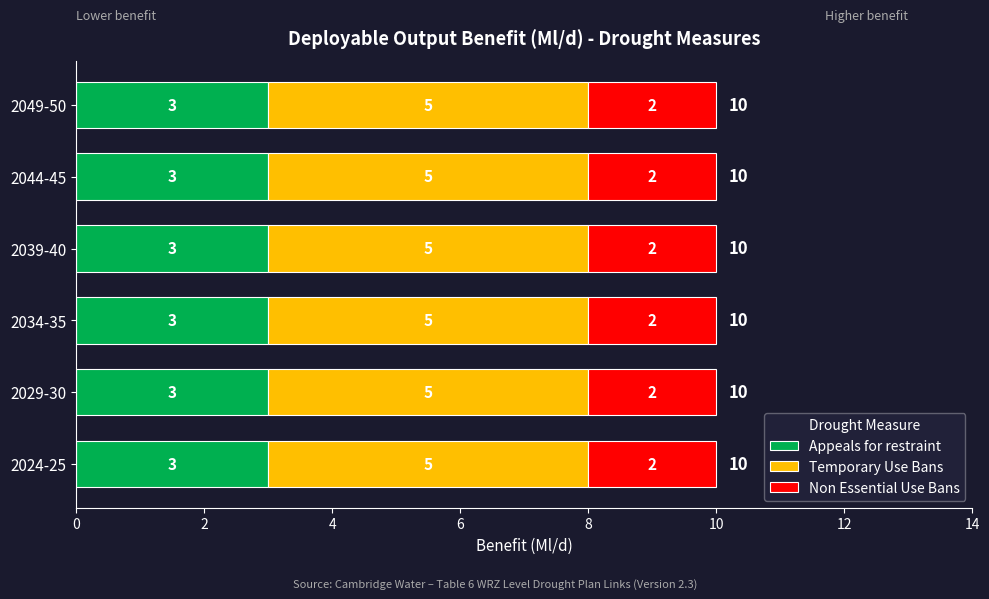

What value does the Appeals for restraint series have at 2044-45?

3